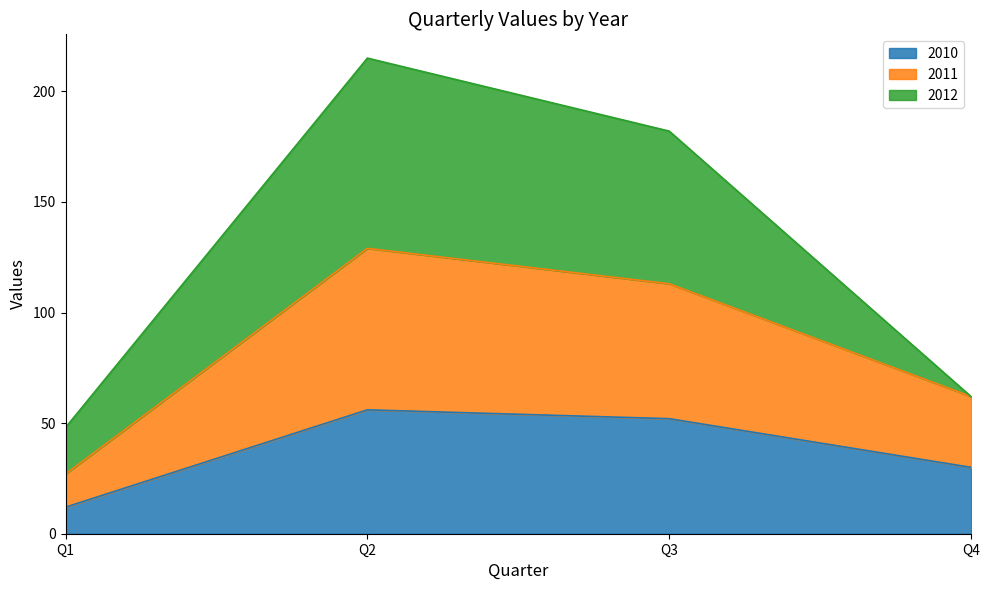

How many values in the 2011 series exceed 113?

1